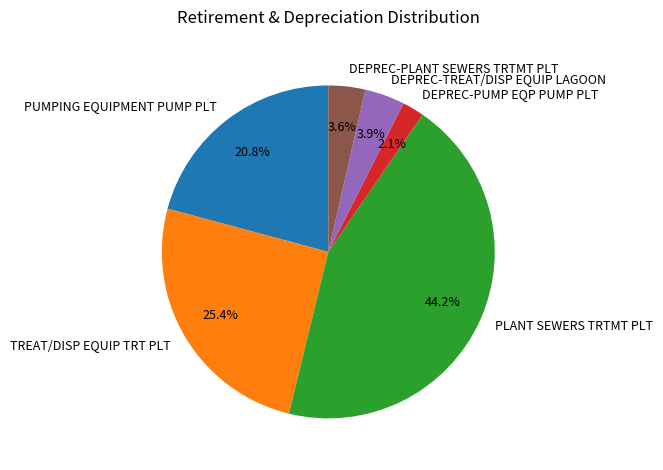

Approximately how many times larger is the value at TREAT/DISP EQUIP TRT PLT compared to PUMPING EQUIPMENT PUMP PLT?

1.2